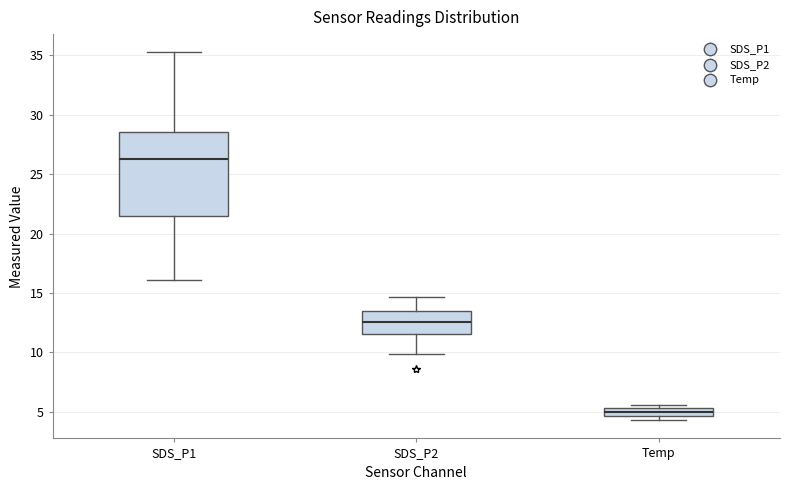

Comparing the boxes themselves (not the whiskers), which one is the tallest?

SDS_P1